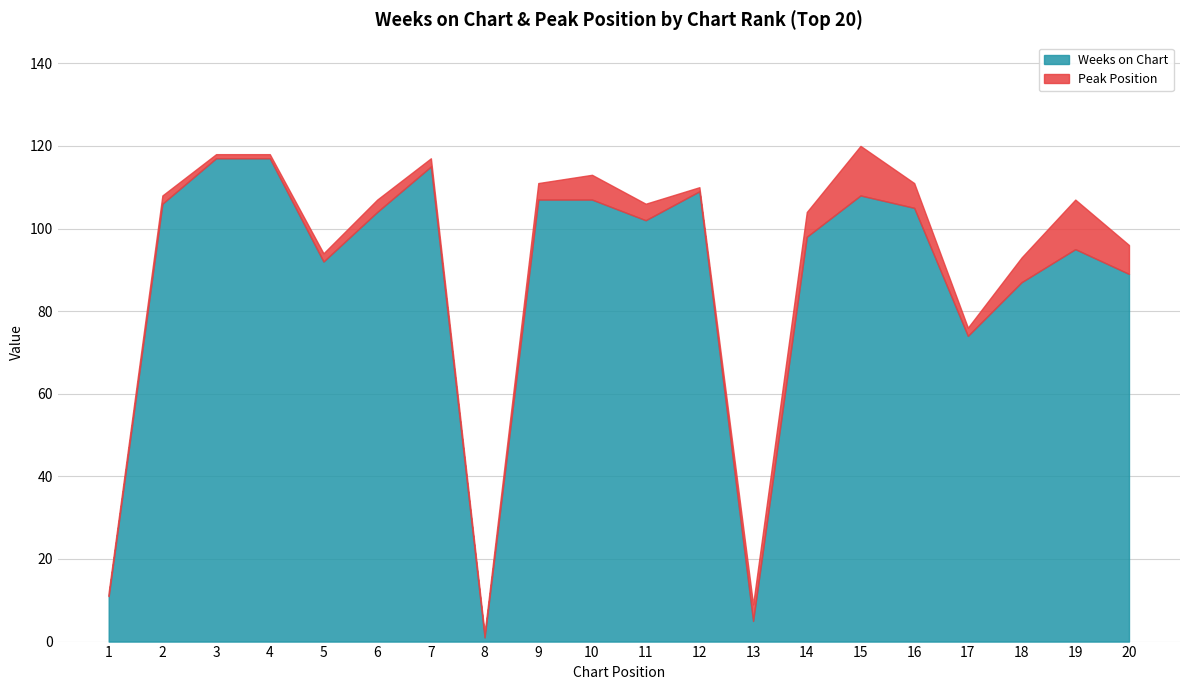

True or false: Peak Position has a value of 1 at 8.

True